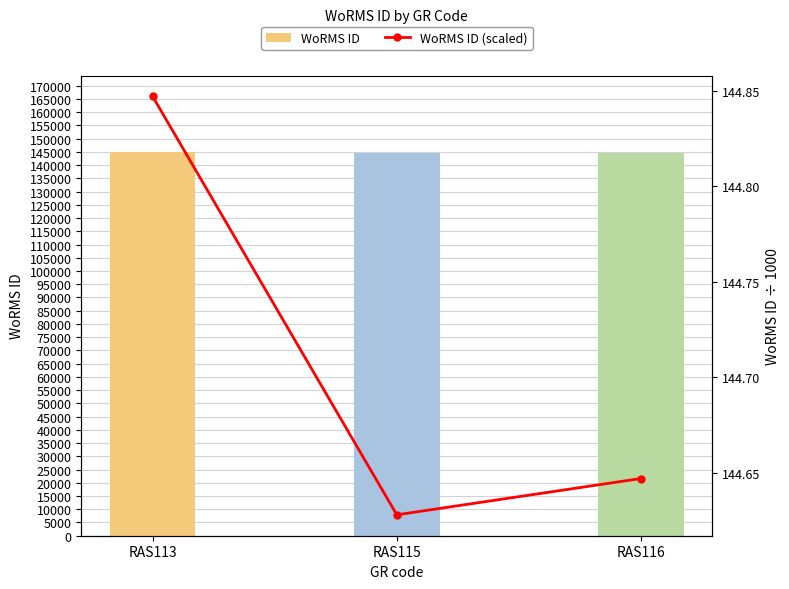

How many distinct data groups are displayed?

2